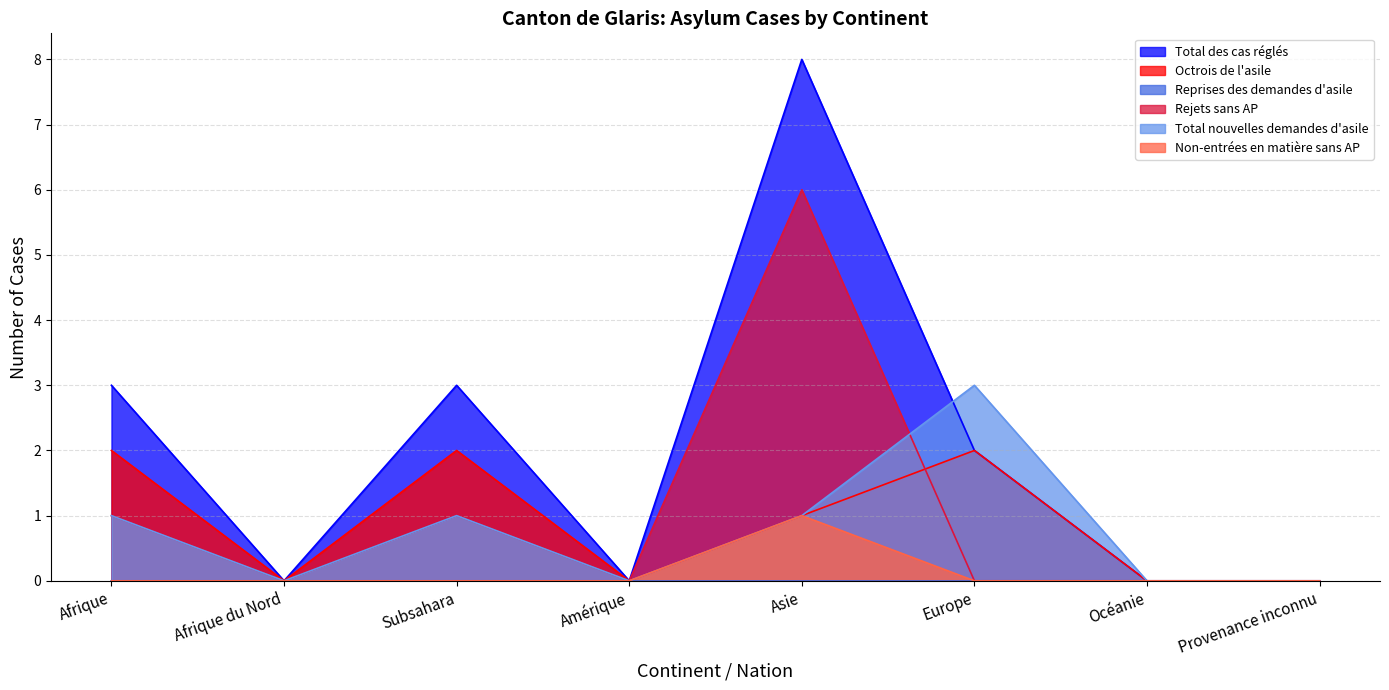

Between Amérique and Asie, which series saw the biggest shift?

Total des cas réglés